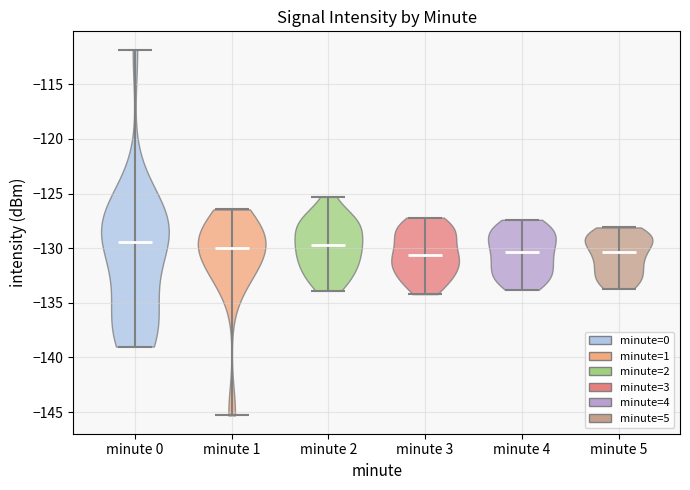

What is the lowest point the violin for minute 0 reaches on the y-axis? The values are not printed on the chart, so give them approximately, as read against the axis.

-139.0